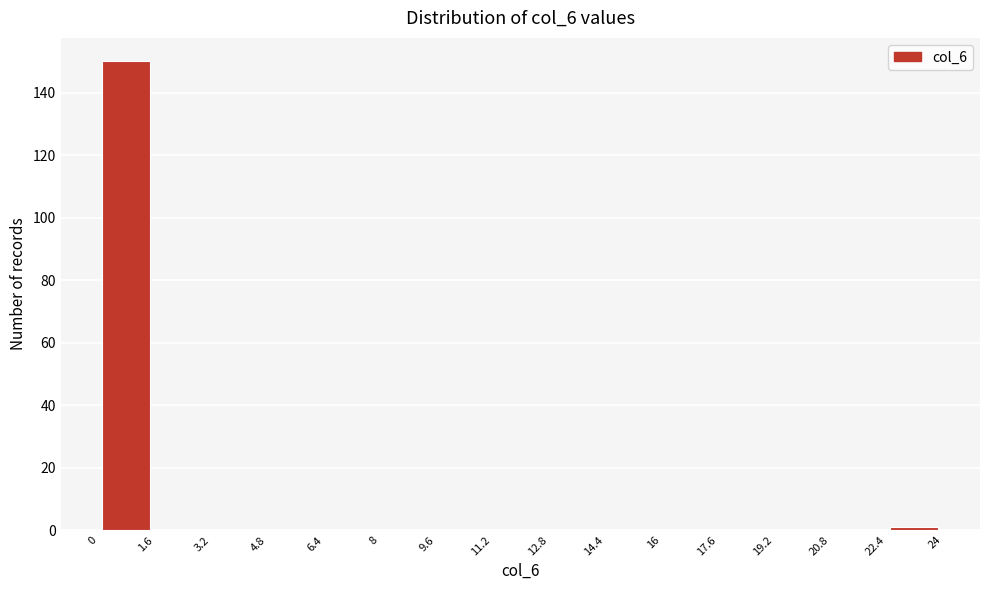

Reading left to right, transcribe this chart: for each bar, give the range it covers on the x-axis and its height. The values are not printed on the chart, so give them approximately, as read against the axis.

0 to 1.6: 150
1.6 to 3.2: 0
3.2 to 4.8: 0
4.8 to 6.4: 0
6.4 to 8: 0
8 to 9.6: 0
9.6 to 11.2: 0
11.2 to 12.8: 0
12.8 to 14.4: 0
14.4 to 16: 0
16 to 17.6: 0
17.6 to 19.2: 0
19.2 to 20.8: 0
20.8 to 22.4: 0
22.4 to 24: under 2